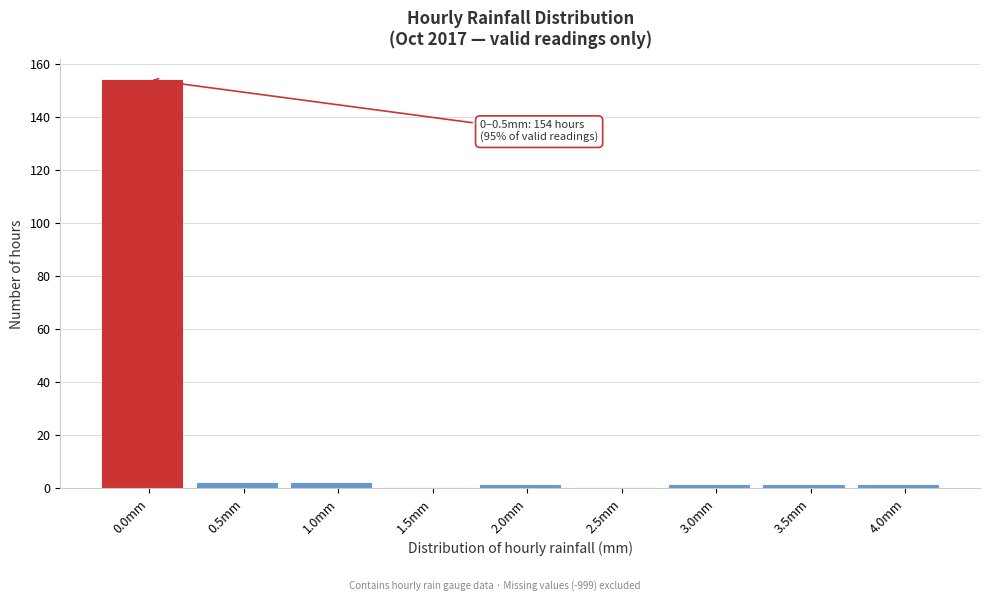

Reading right to left, transcribe all the data shown in this chart.

4.0mm=1	3.5mm=1	3.0mm=1	2.5mm=0	2.0mm=1	1.5mm=0	1.0mm=2	0.5mm=2	0.0mm=154